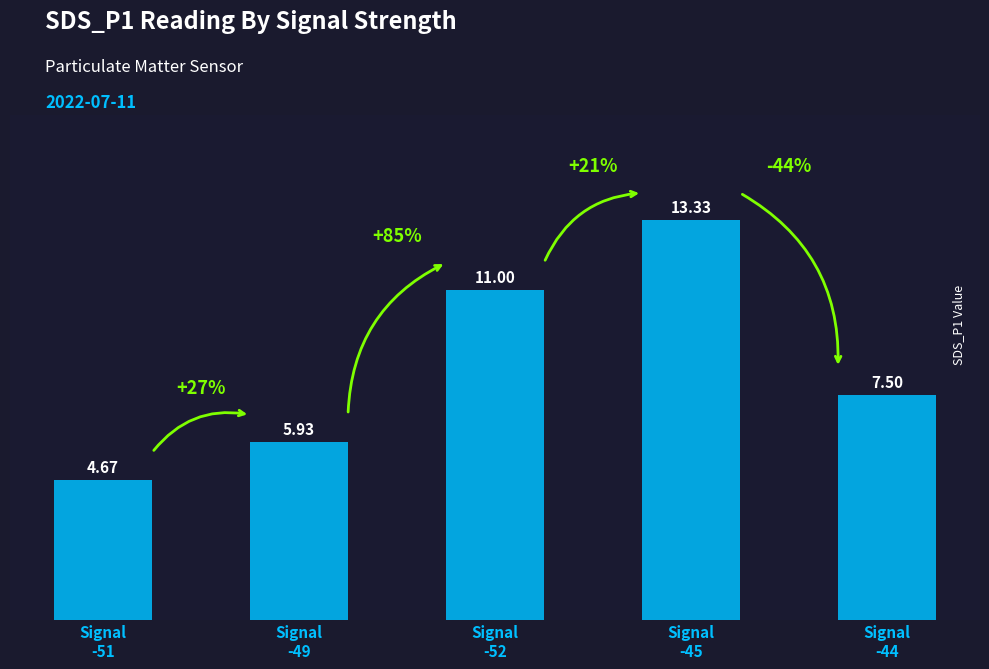

What is the sum of all values?

42.4